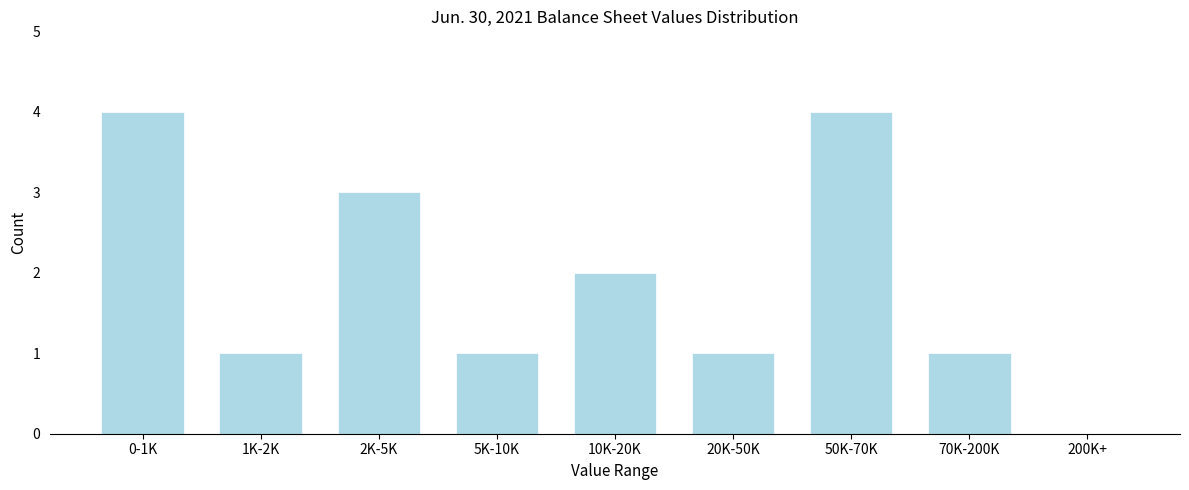

Reading left to right, what are all the values shown in this chart?

0-1K=4	1K-2K=1	2K-5K=3	5K-10K=1	10K-20K=2	20K-50K=1	50K-70K=4	70K-200K=1	200K+=0